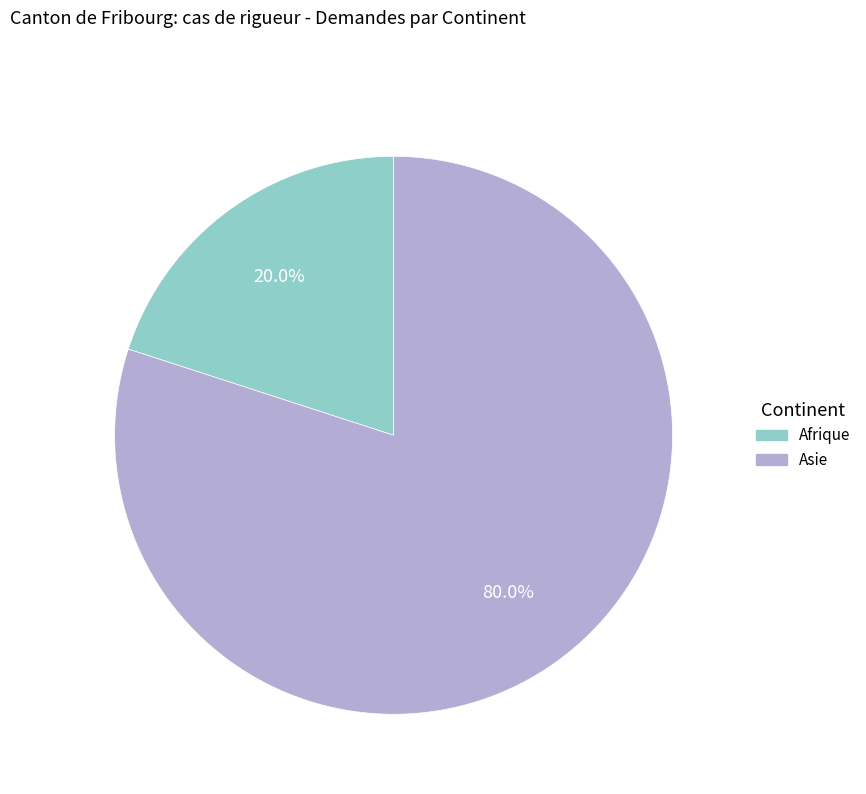

Which has a higher value, Afrique or Asie?

Asie